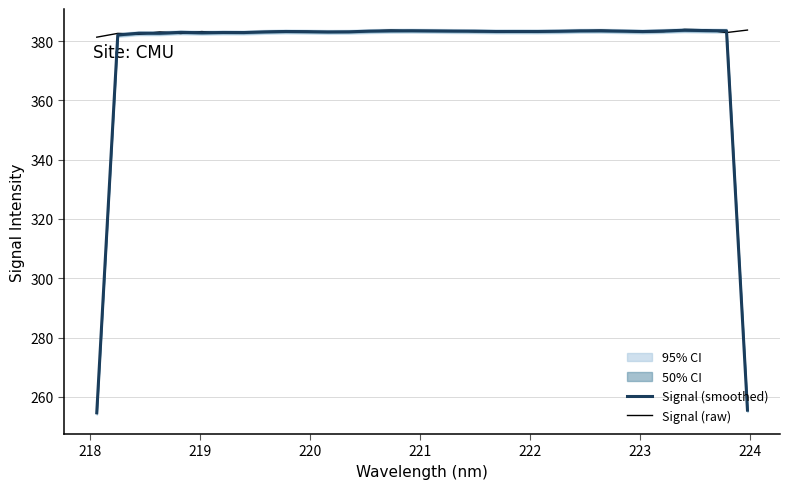

What is the lowest value of the Signal (raw) series?

381.3